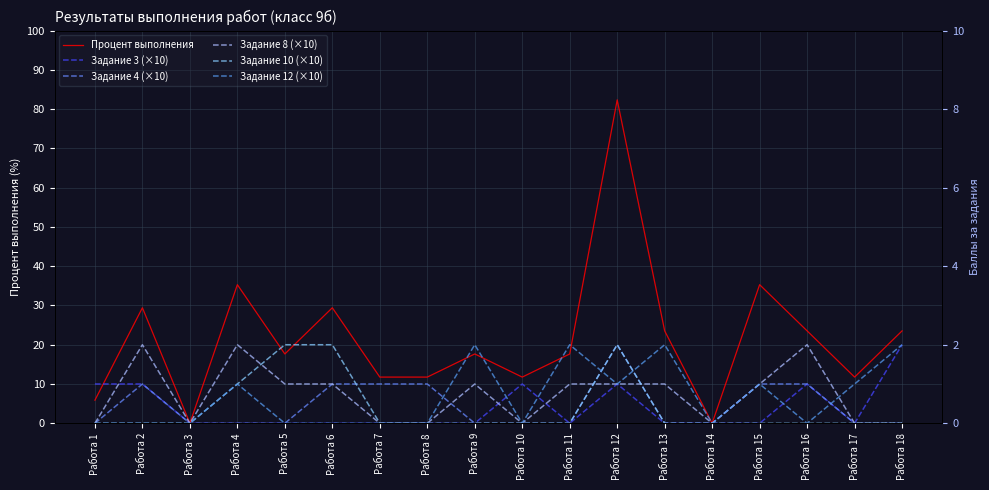

How many Задание 4 (×10) values are between 0 and 10?

17